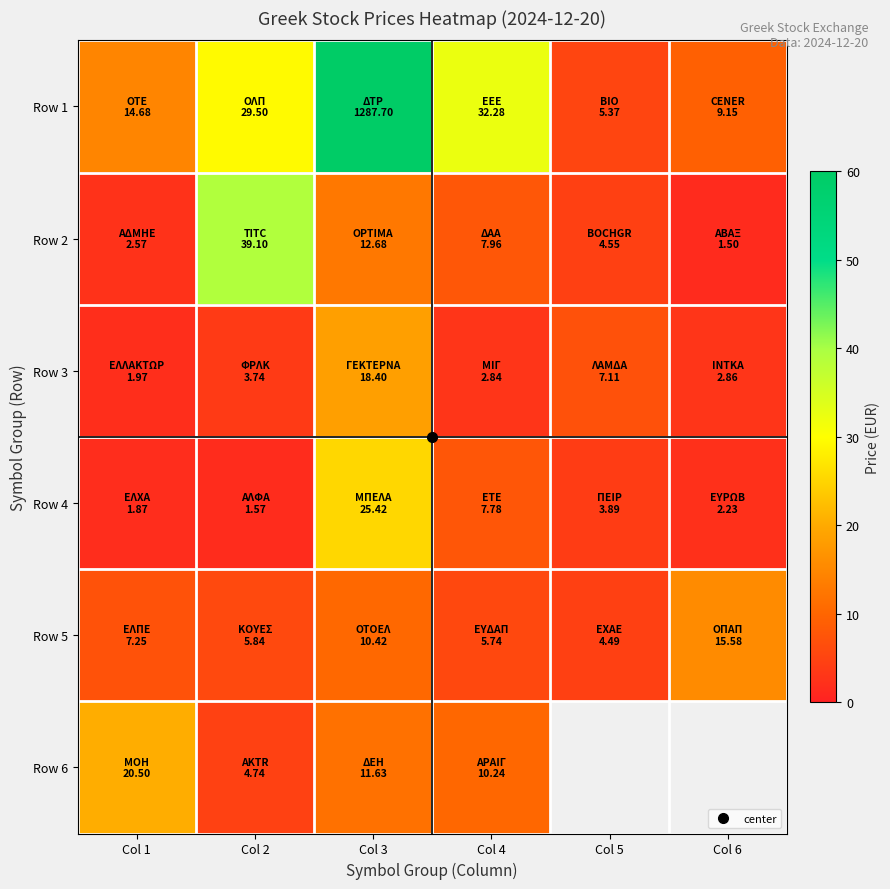

What is the difference between the Row 5 values at Col 5 and Col 6?

11.1